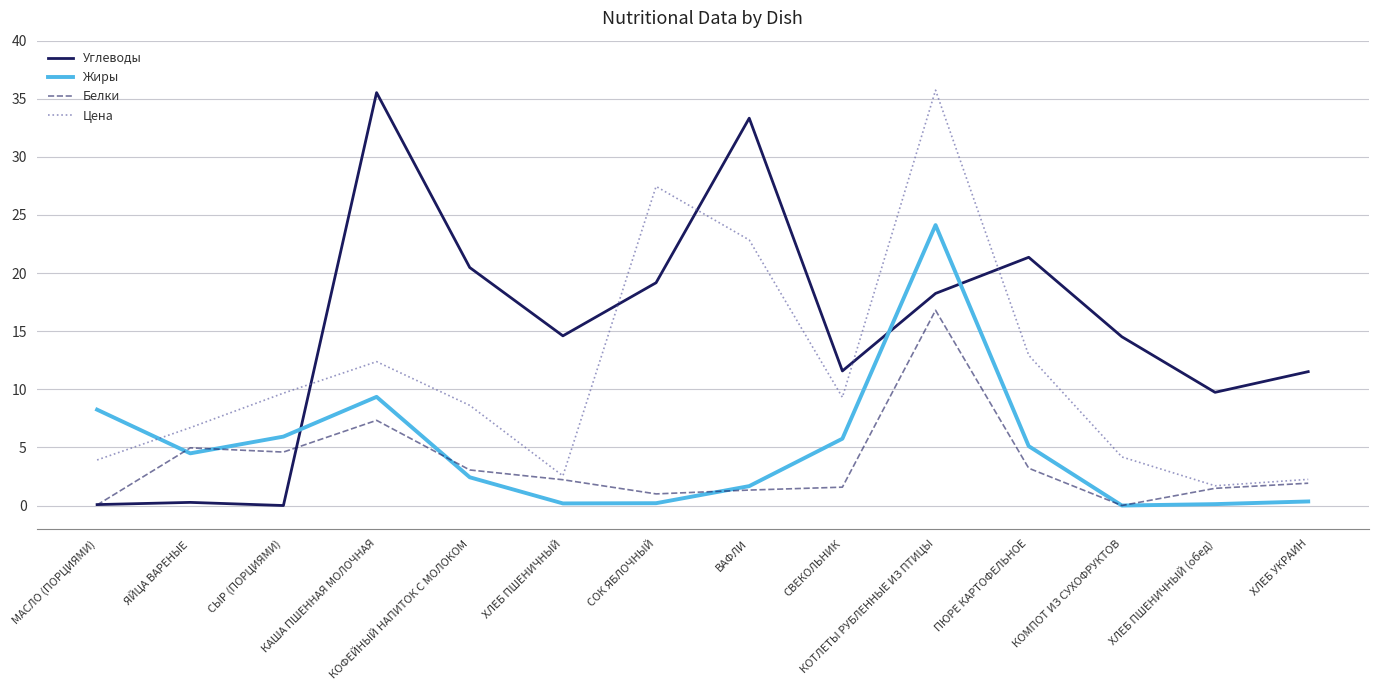

How many interior local valleys does the Цена series have?

3